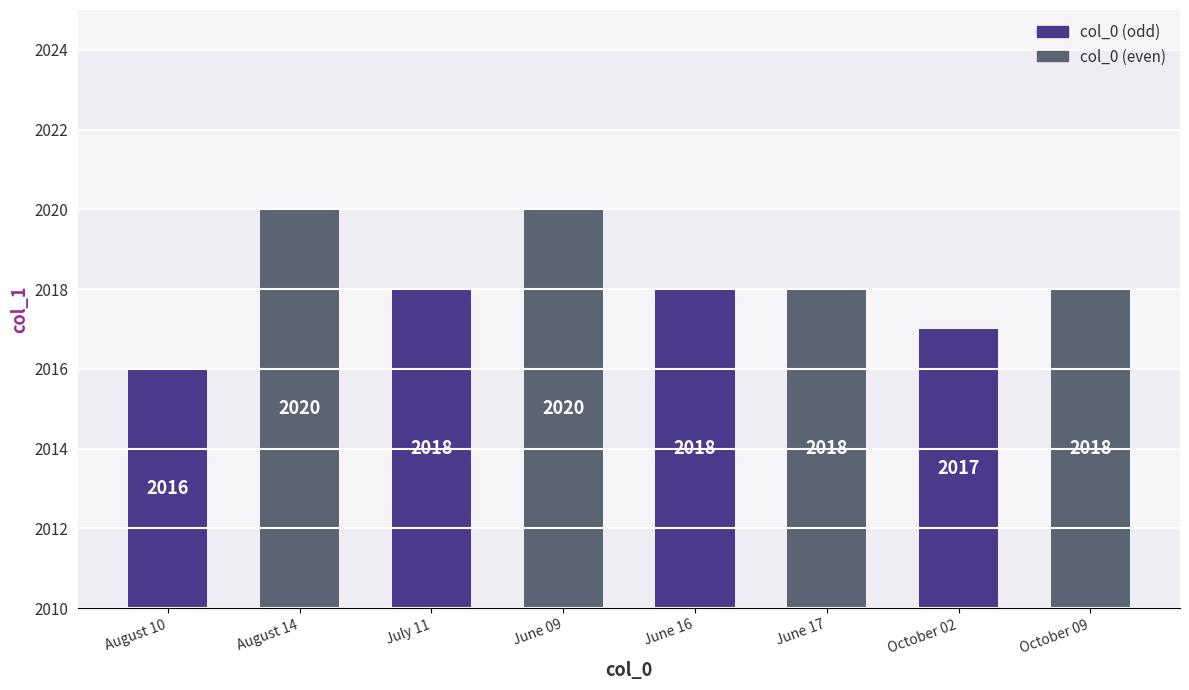

Count the number of values greater than 2018.

2